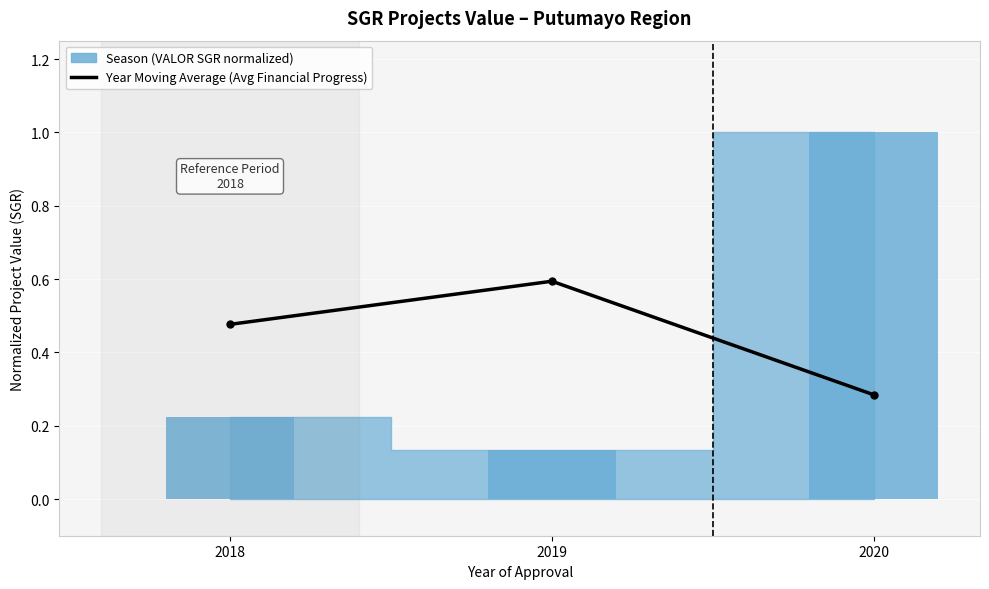

The value at 2020 is 0.2. True or false?

False